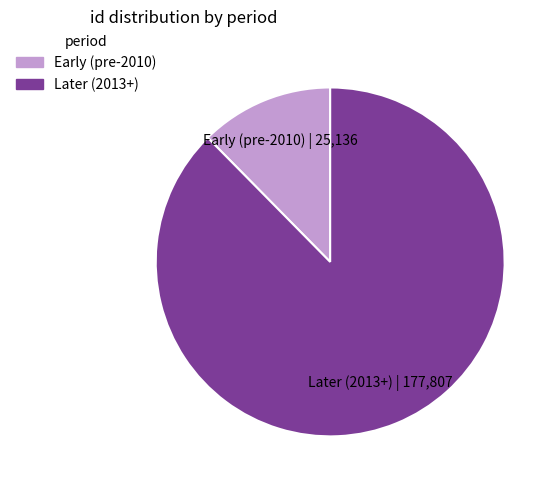

Is there any slice that represents more than half of the pie?

Yes